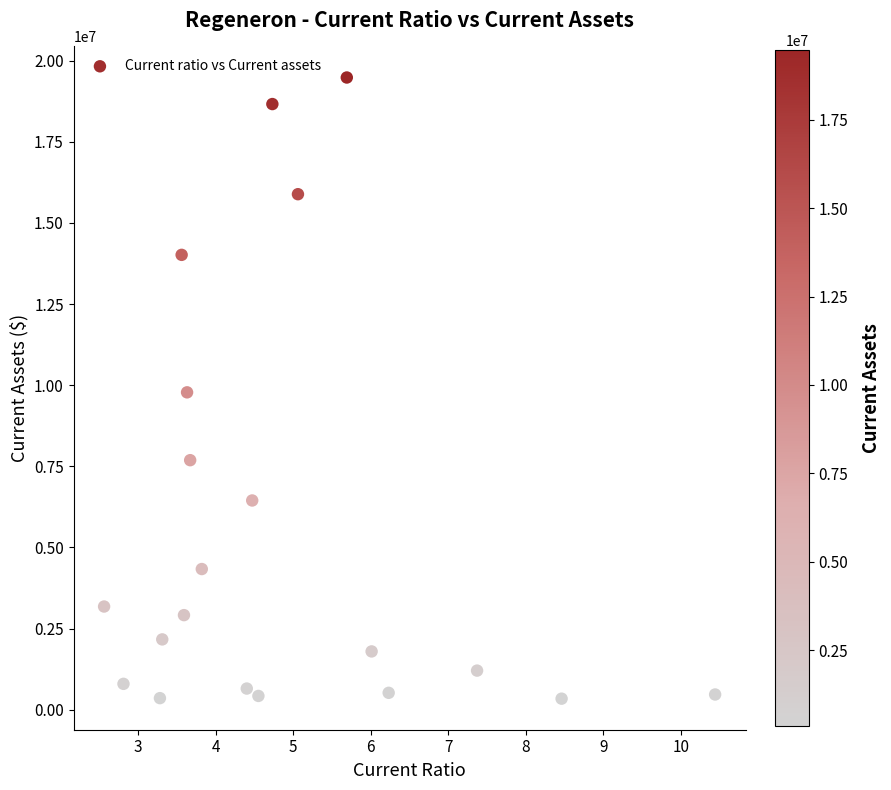

What is the range of Y values (max minus min)?

19137808